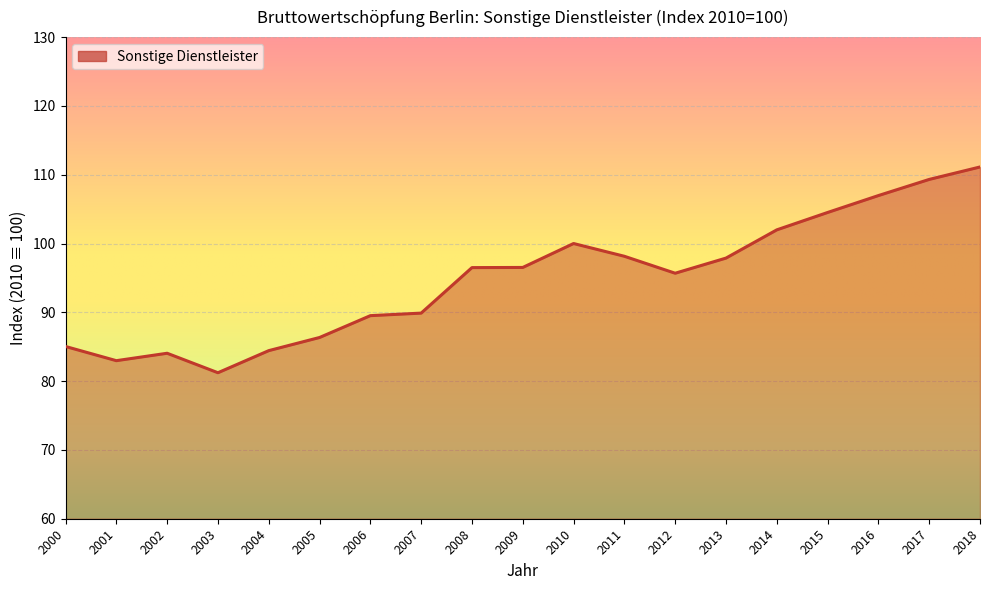

True or false: the data shows 40.6 at 2010.

False